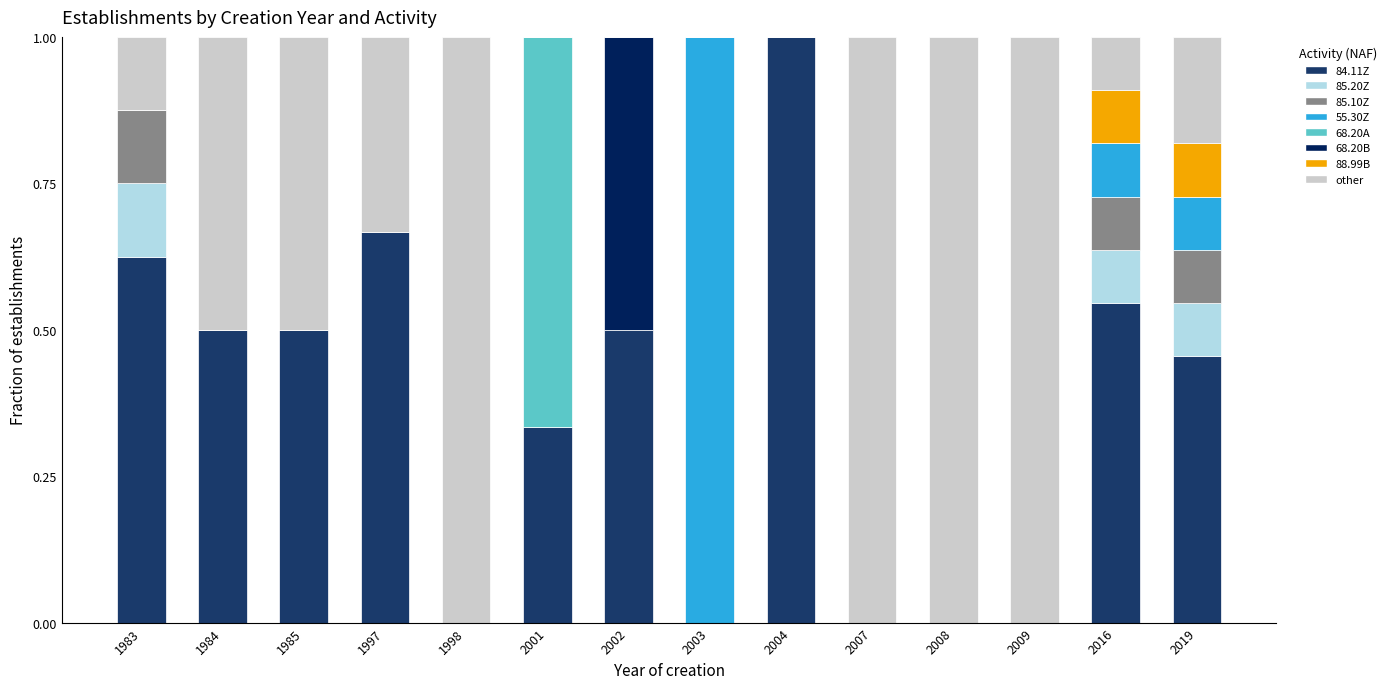

Which category has the highest value in the 84.11Z series?

2004